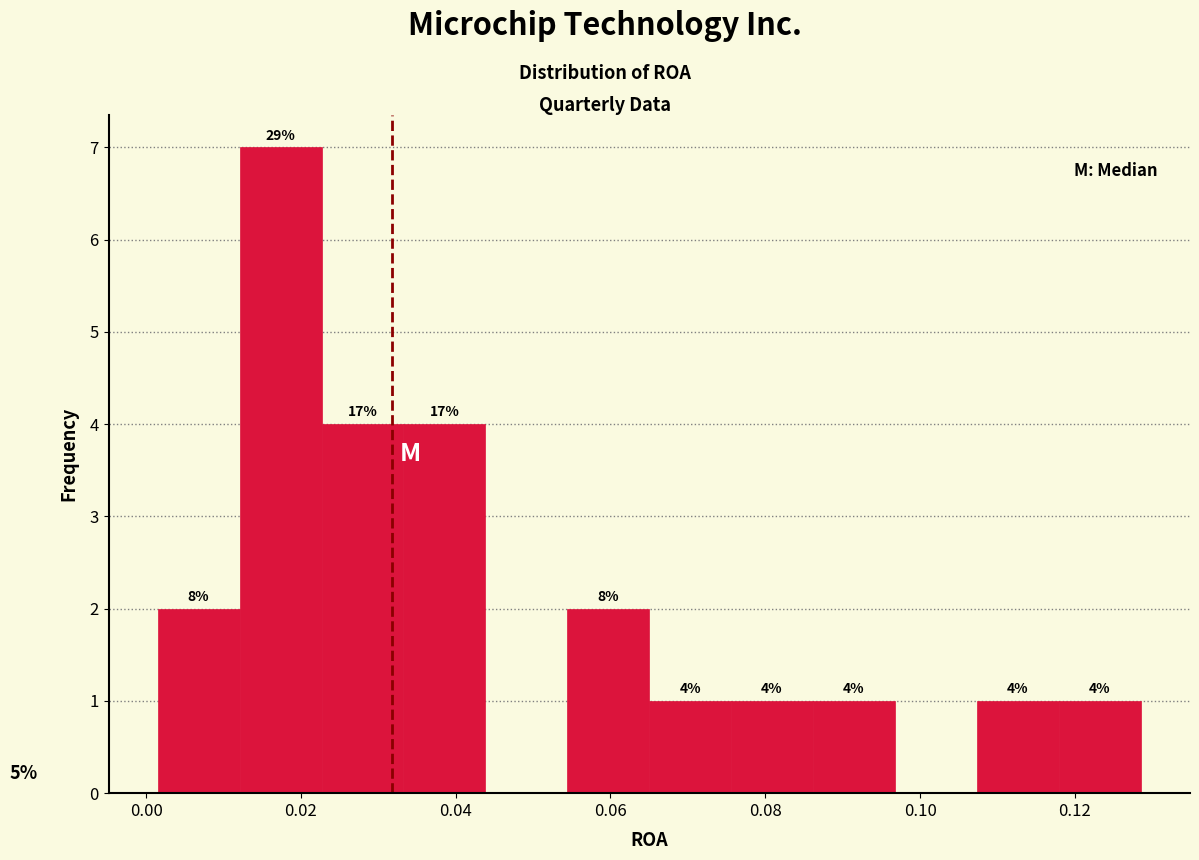

Which range on the x-axis has the tallest bar?

0.012 to 0.022